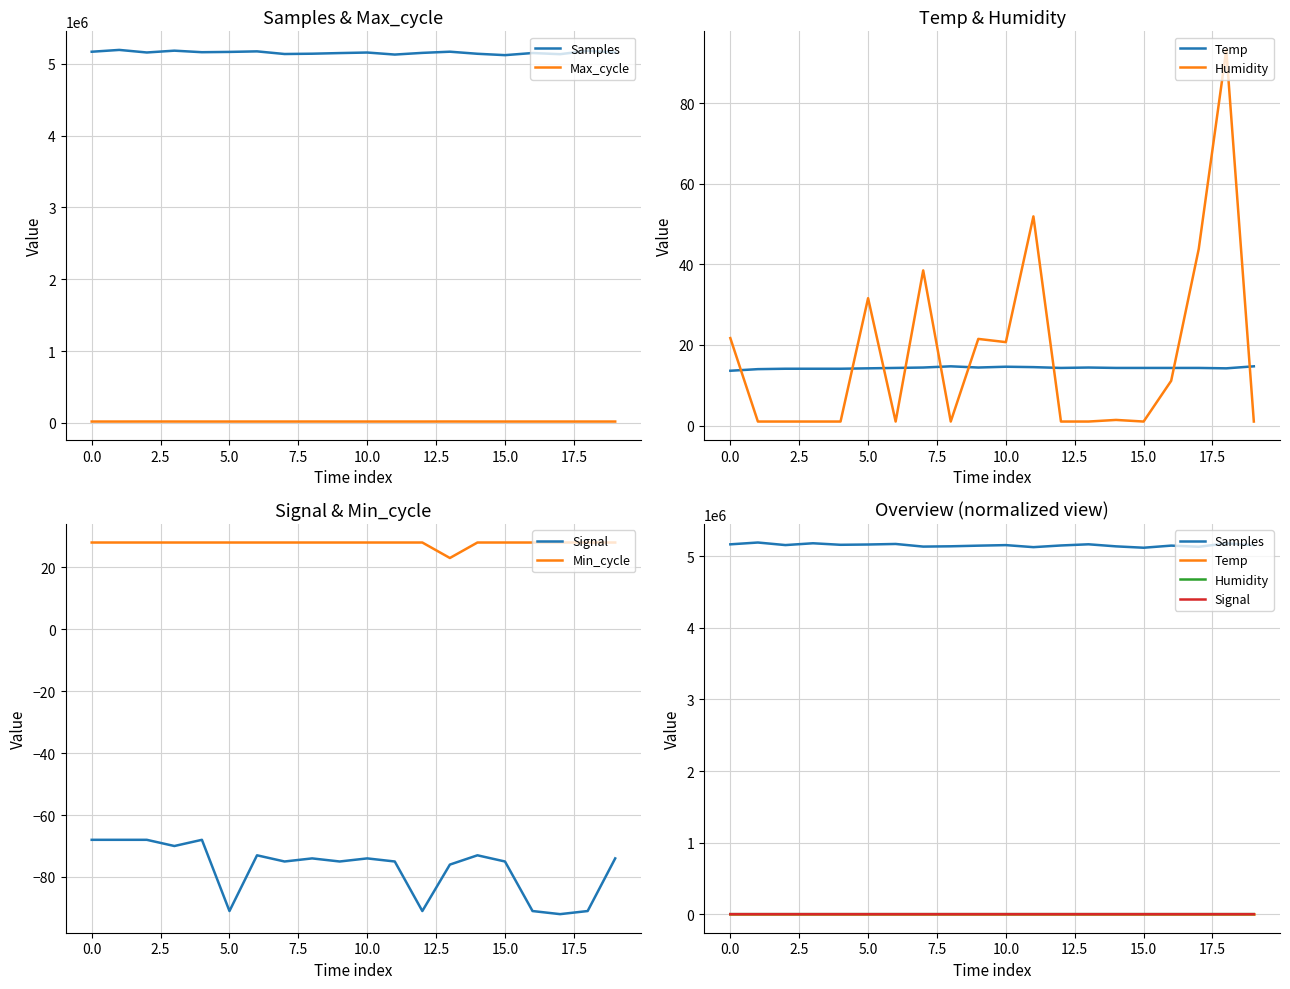

How many data points in Max_cycle are less than 20054?

10